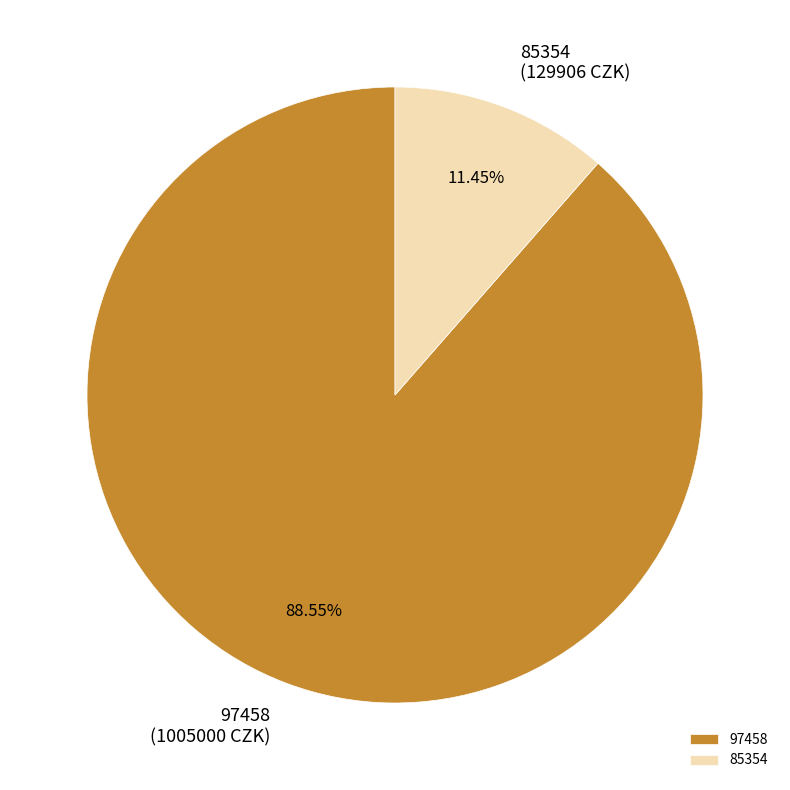

To the nearest percent, what is the difference between the largest and smallest slice percentages?

77%